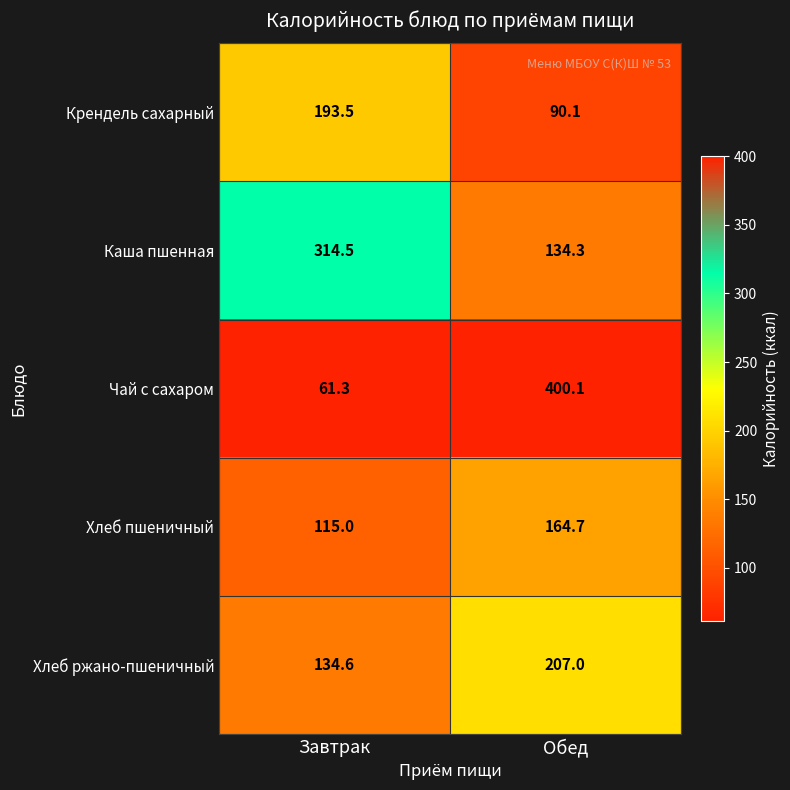

What is the sum of the Каша пшенная values at Завтрак and Обед?

448.8